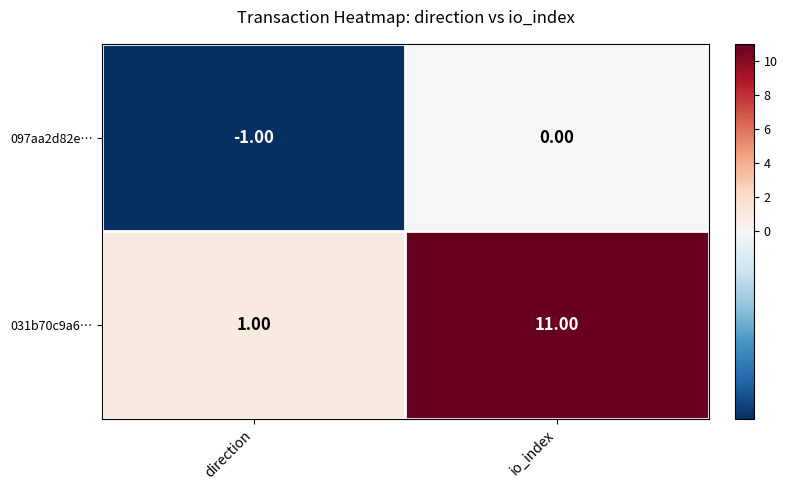

List the labels in order of 097aa2d82e… value, largest first.

io_index, direction